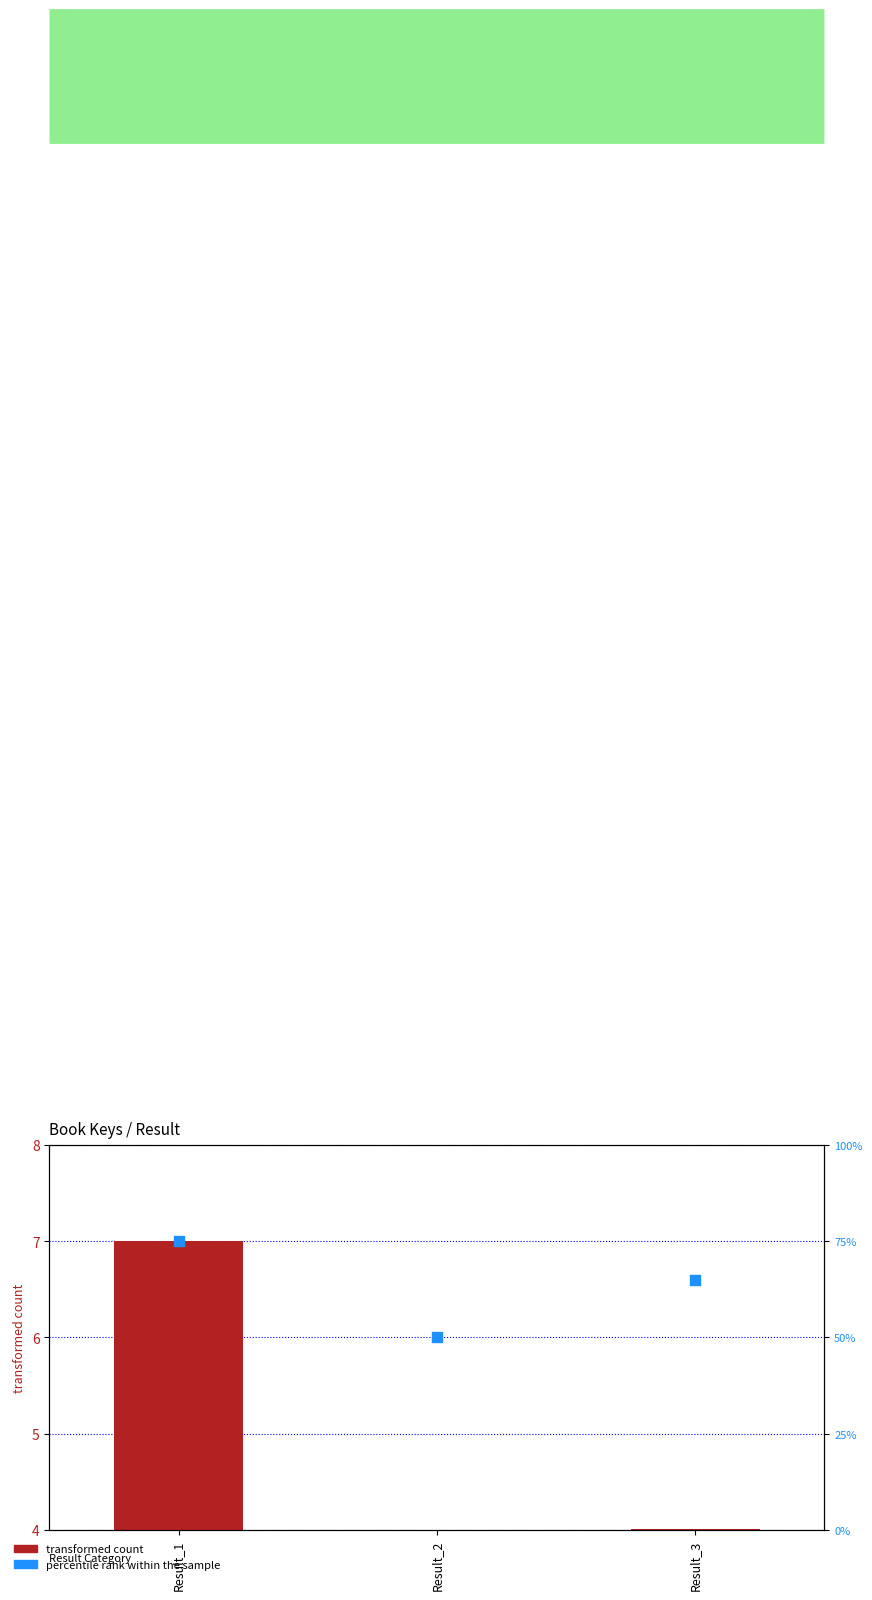

Which series contains the lowest Y value?

transformed count